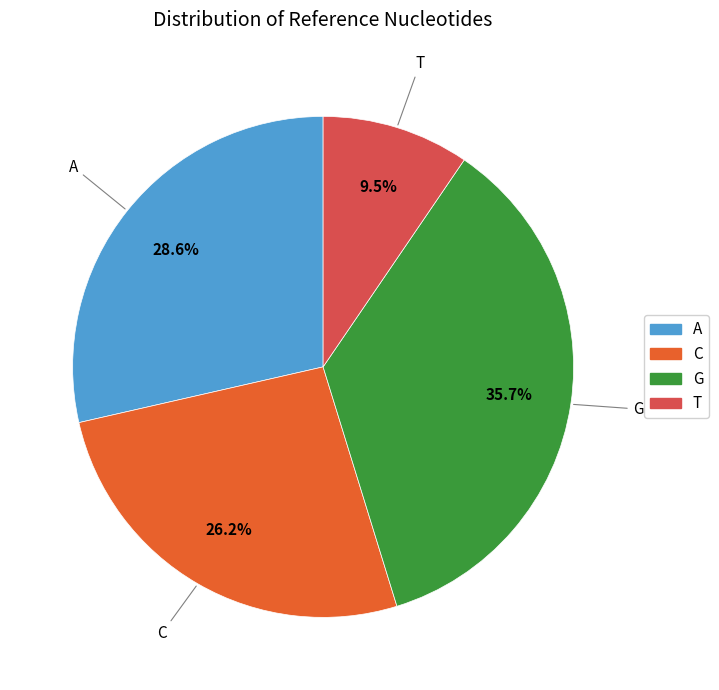

Is it true that A is 29% of the pie?

True